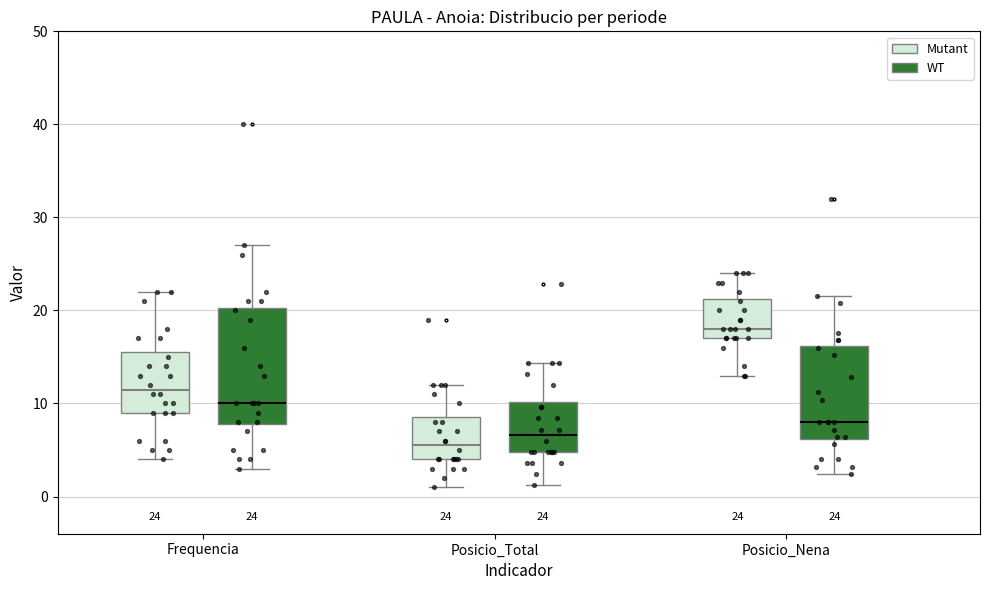

Which box's median line is the highest?

Posicio_Nena (Mutant)